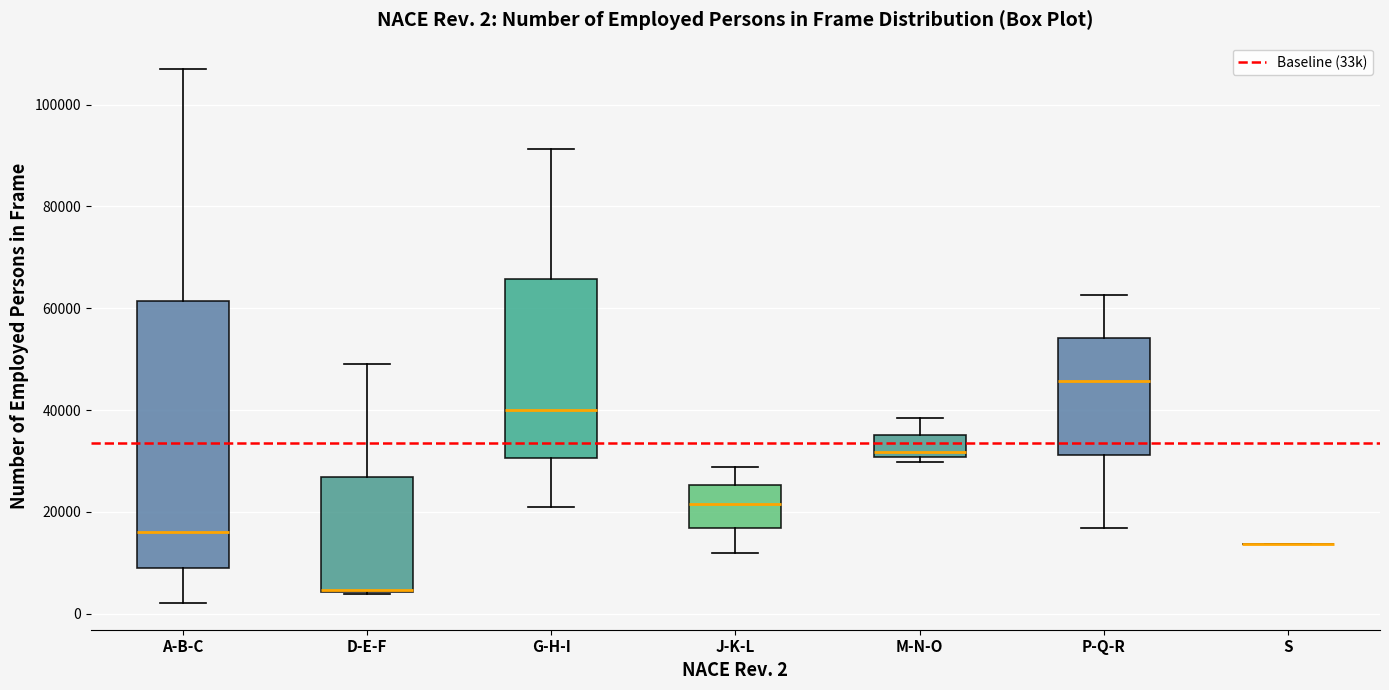

Which box is the tallest, from its lower edge to its upper edge?

A-B-C